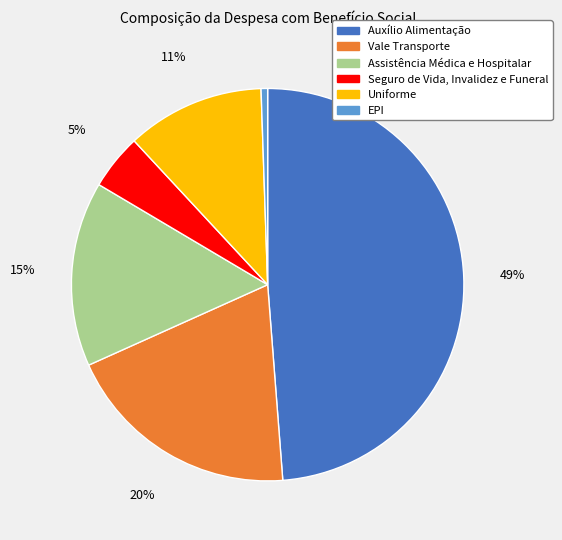

Do EPI and Seguro de Vida, Invalidez e Funeral together represent more than half of the pie?

No